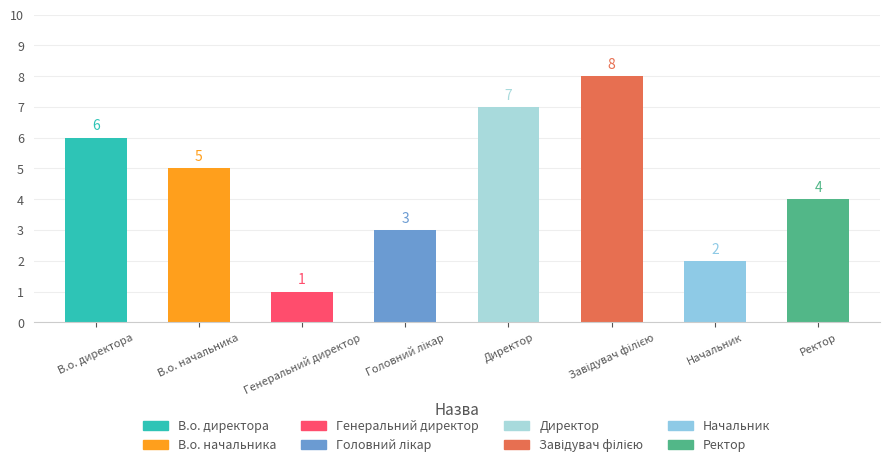

Count the values in the range 3 to 7.

5